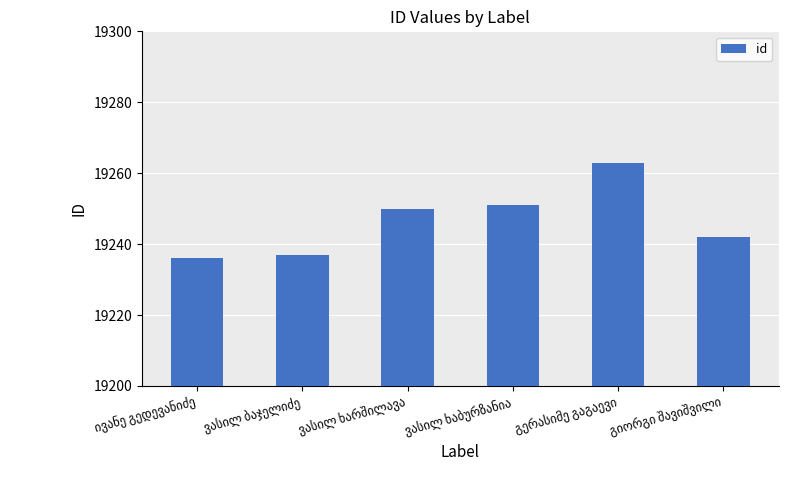

What is the maximum value shown in the chart?

19263